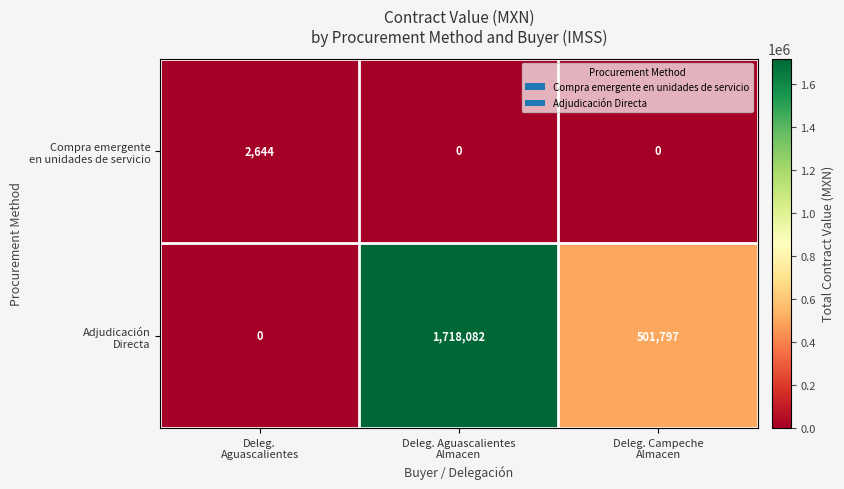

What is the maximum value shown in the chart?

1718082